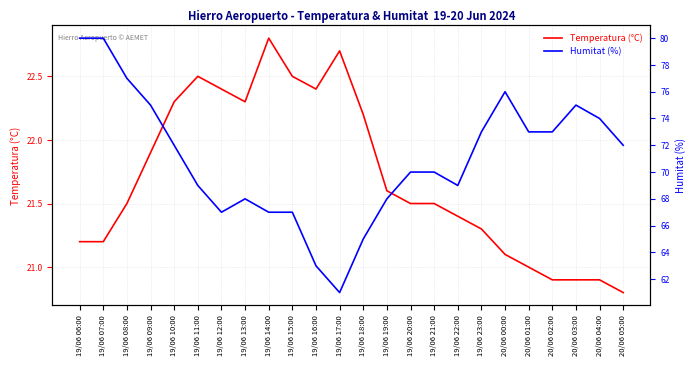

What is the label of the 11th point from the left?

19/06 16:00